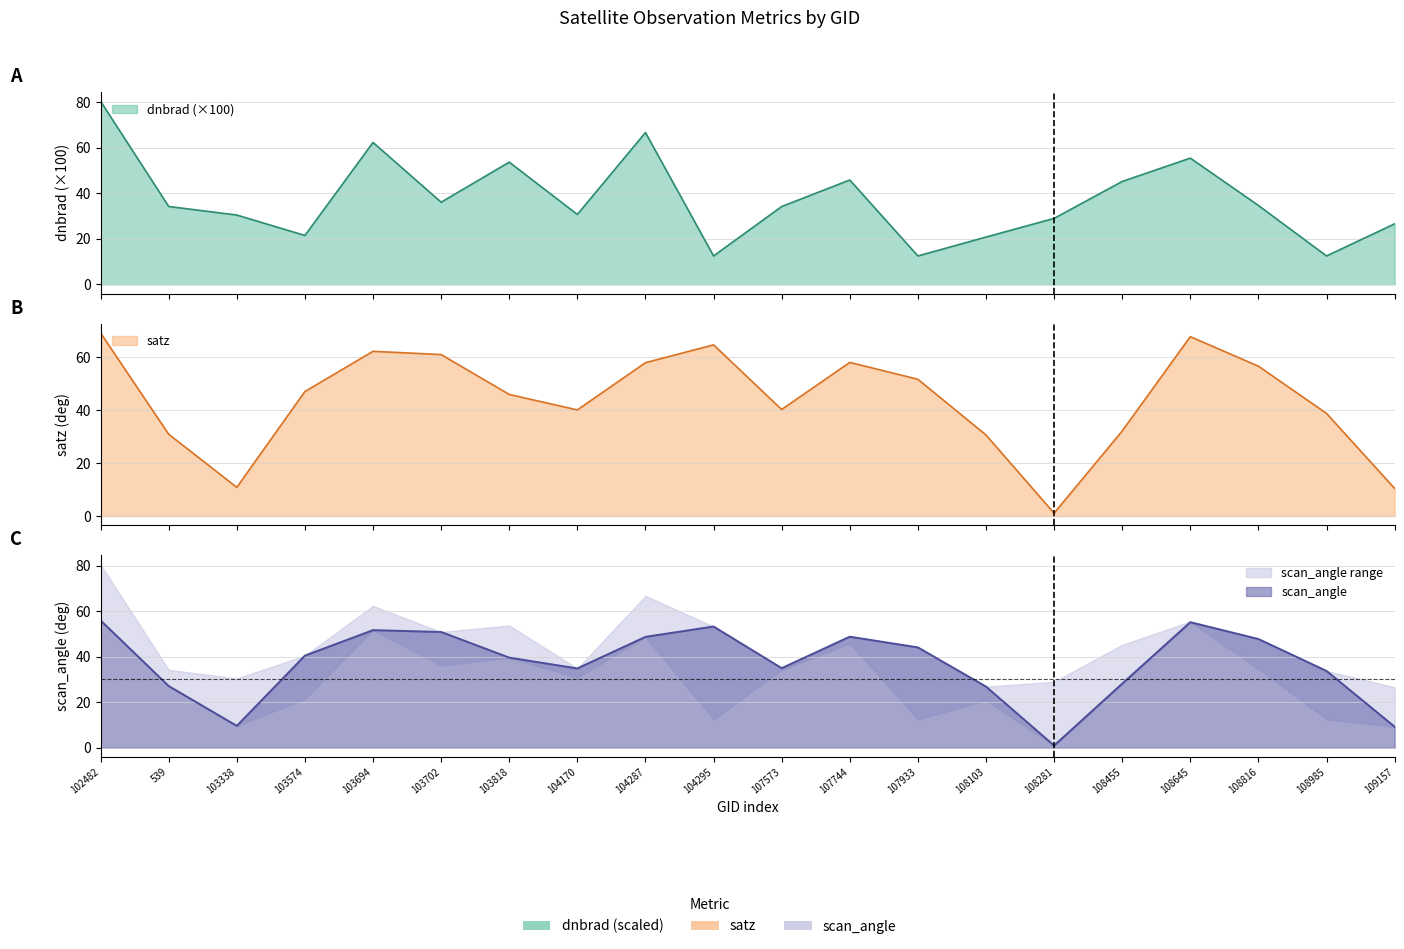

List the labels in order of satz value, smallest first.

108281, 109157, 103338, 108103, 539, 108455, 108985, 104170, 107573, 103818, 103574, 107933, 108816, 104287, 107744, 103702, 103694, 104295, 108645, 102482